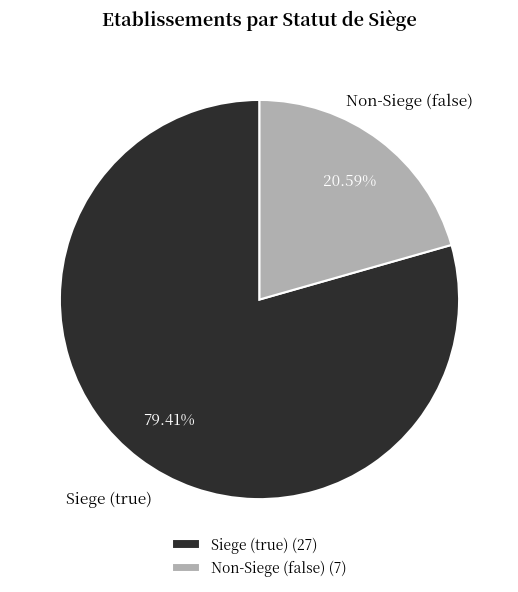

Is the sum of Siege (true) and Non-Siege (false) greater than half?

Yes